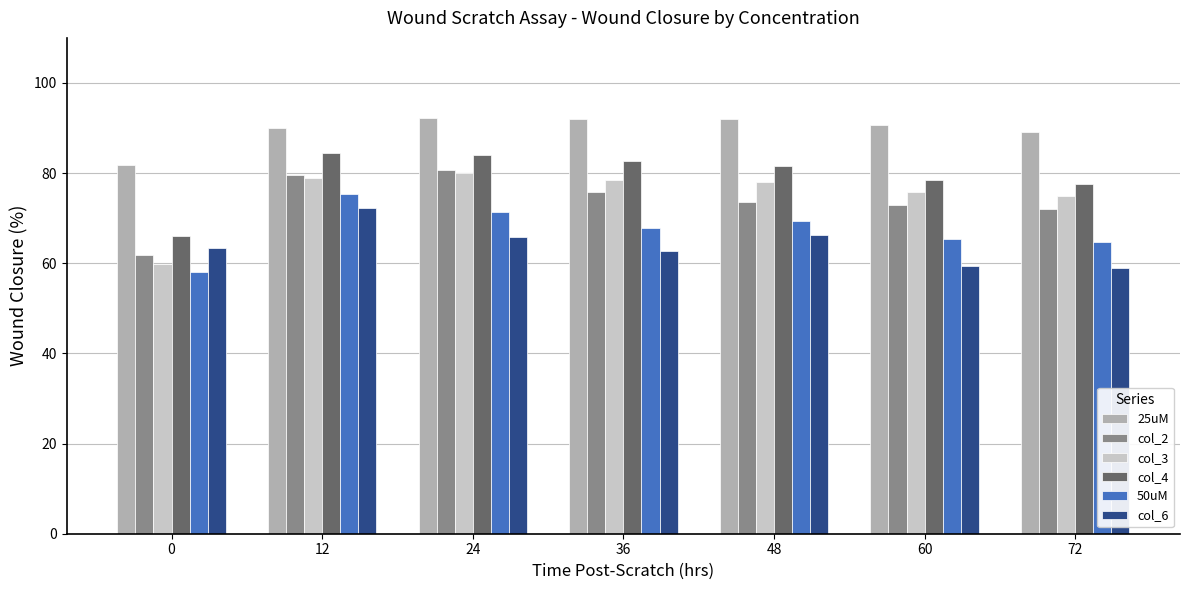

Which series has the largest range (max minus min)?

col_3